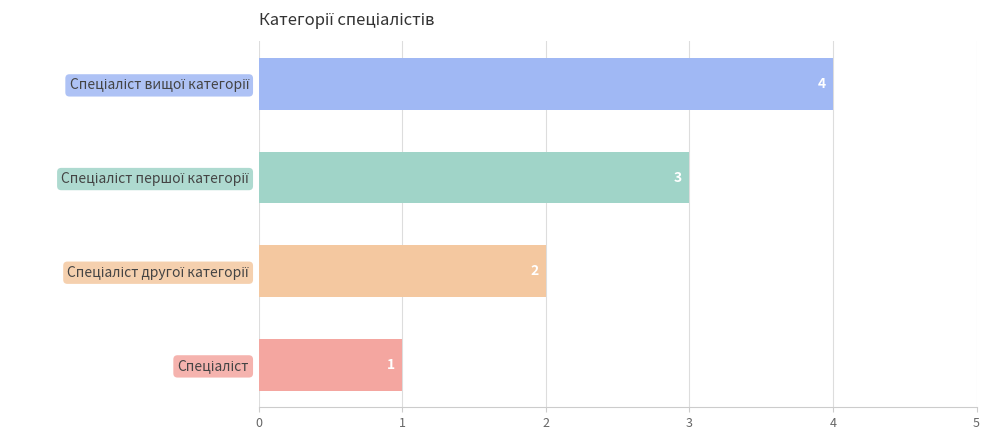

Count the values in the range 2 to 4.

3